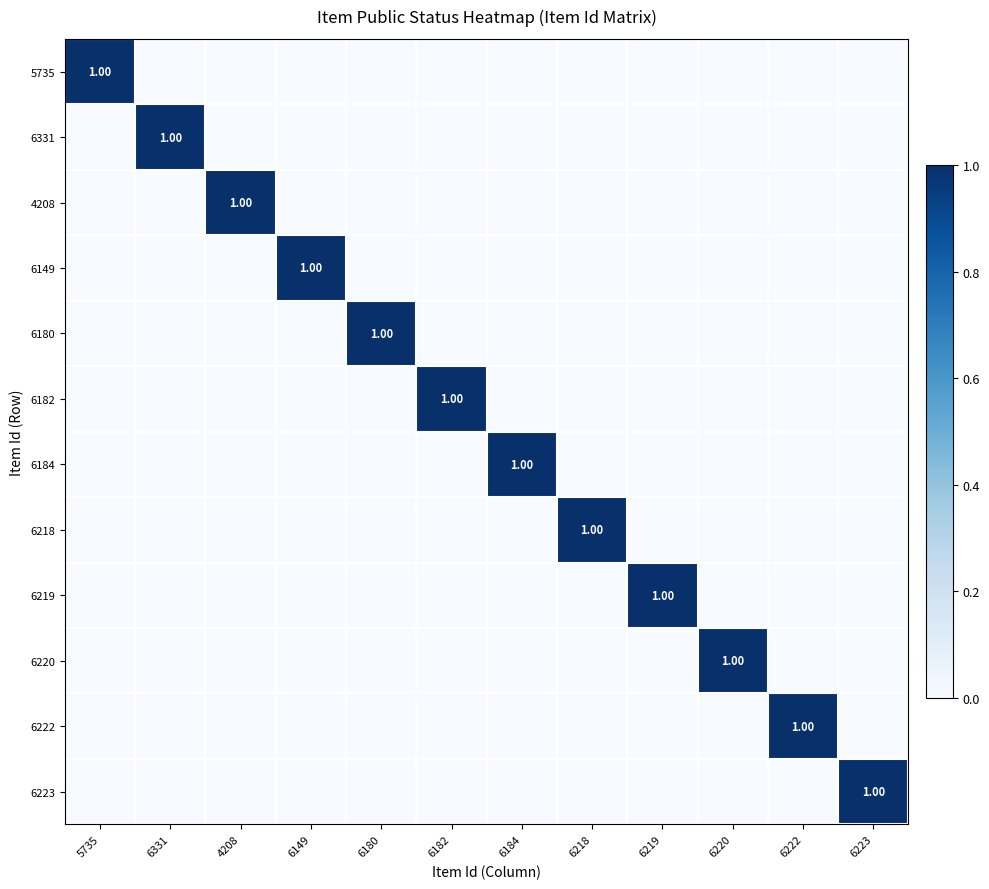

How many values in the 6223 series exceed 0?

1